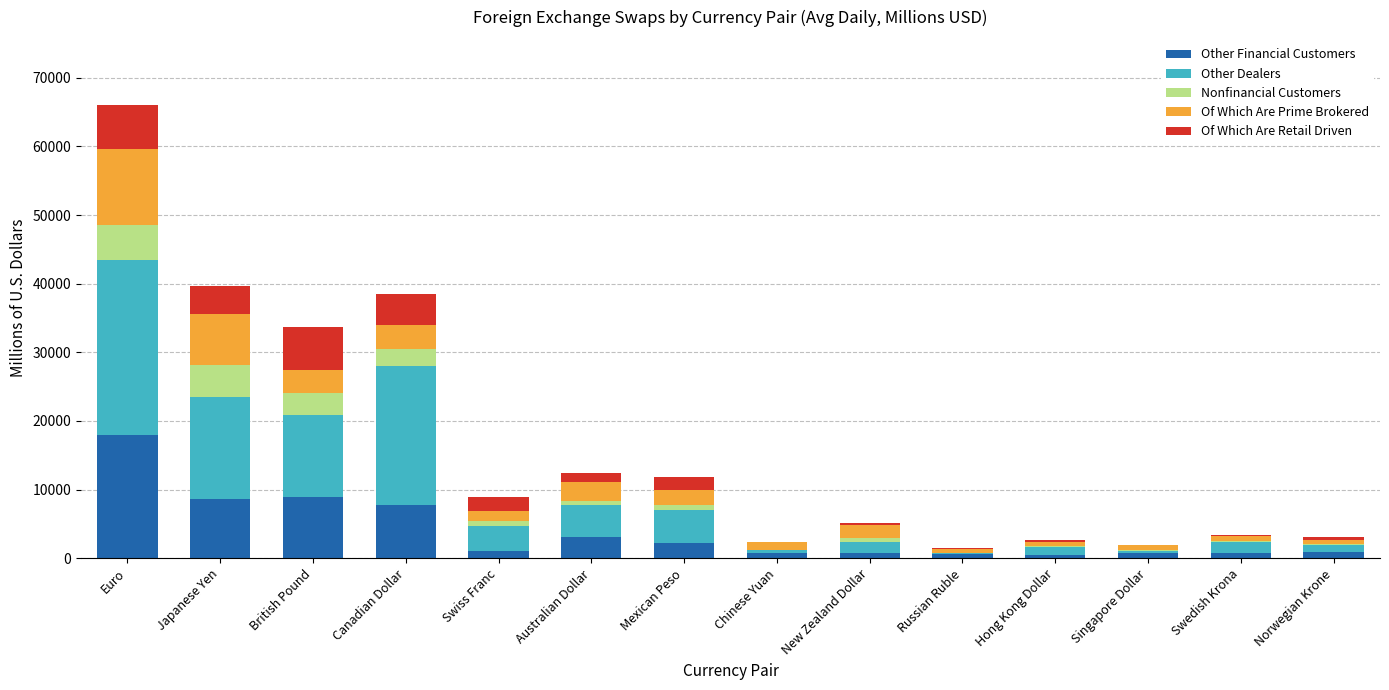

What is the sum of all Other Financial Customers values?

54534